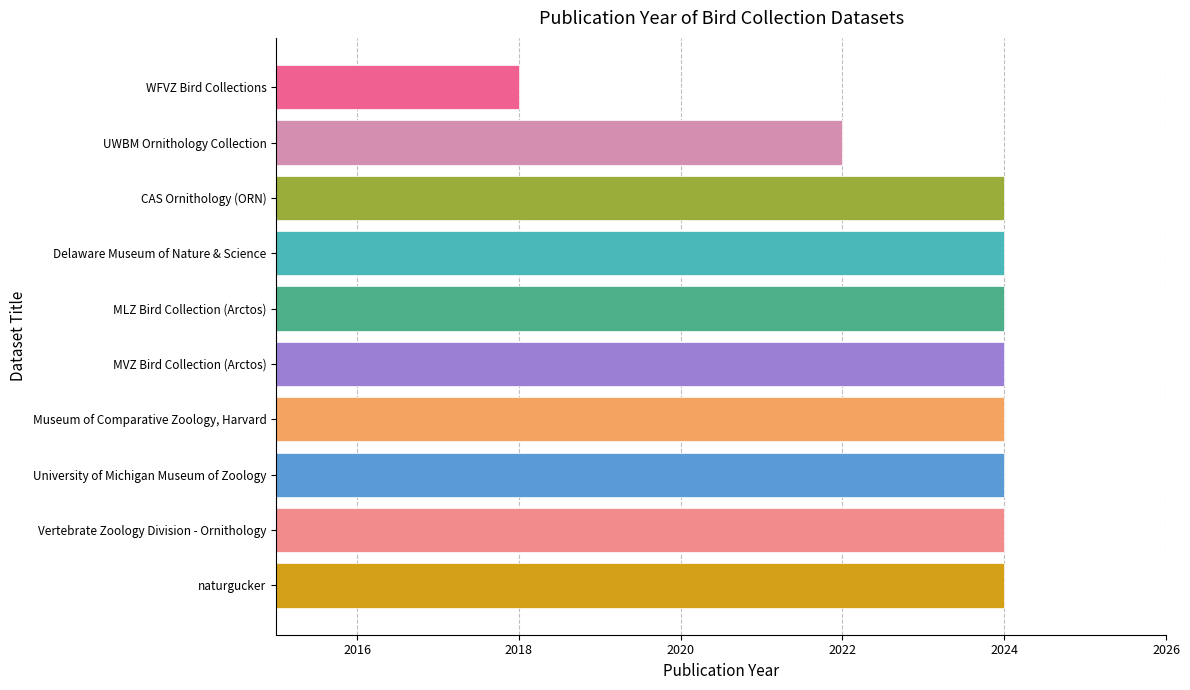

What is the sum of all values?

20232